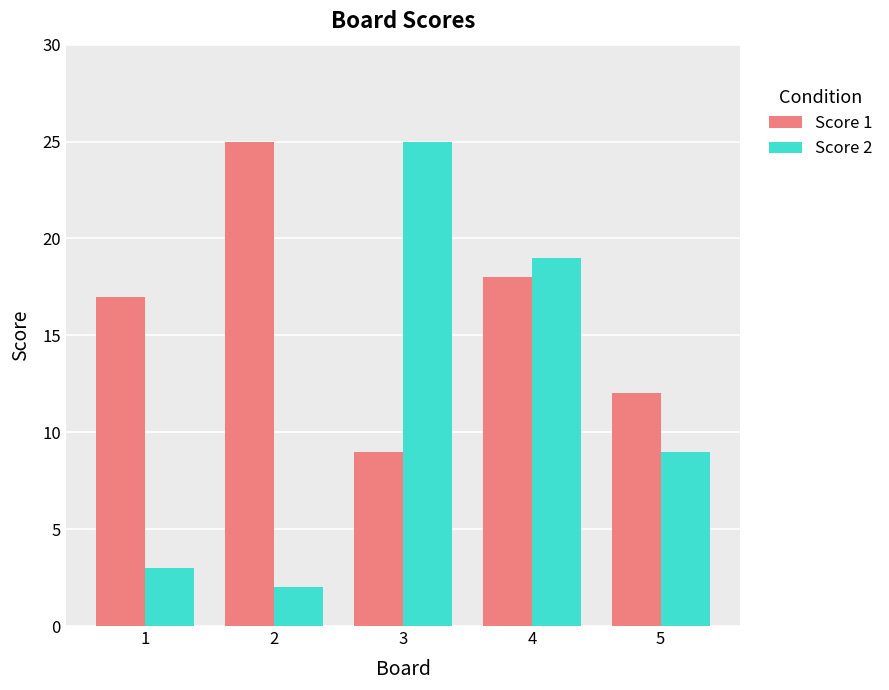

What is the total value across all series at 5?

21